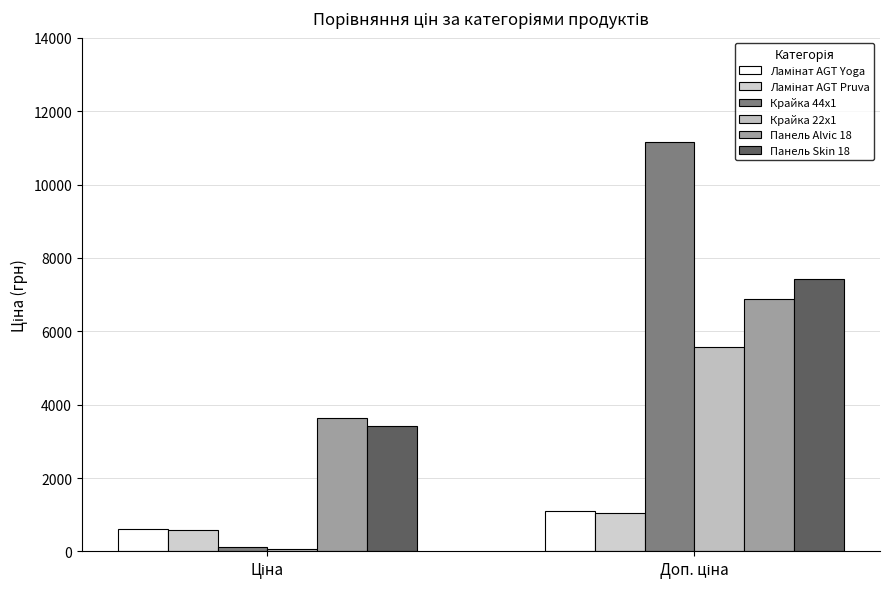

What is the sum of the Ламінат AGT Yoga values at Доп. ціна and Ціна?

1699.9